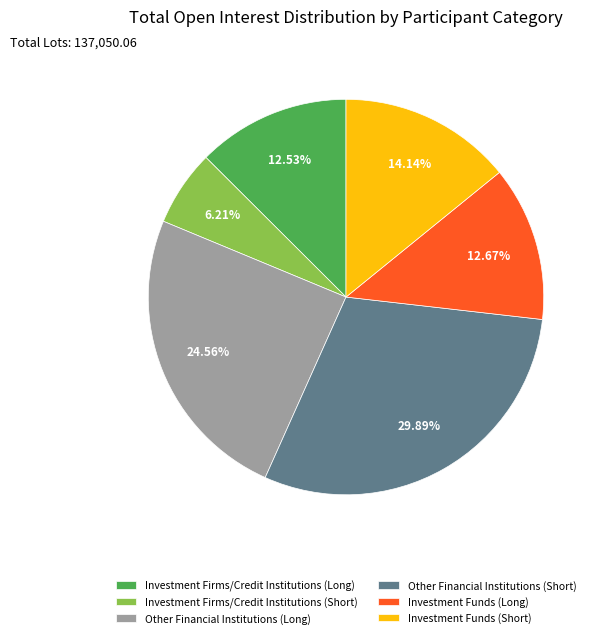

True or false: Investment Firms/Credit Institutions (Long) accounts for 13% of the total.

True